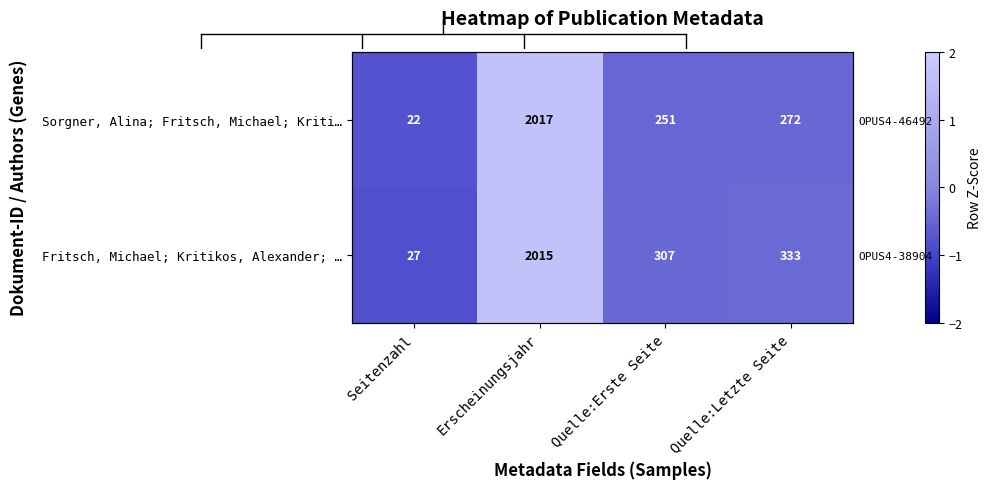

What is the sum of the Sorgner, Alina; Fritsch, Michael; Kriti… values at Erscheinungsjahr and Seitenzahl?

0.9